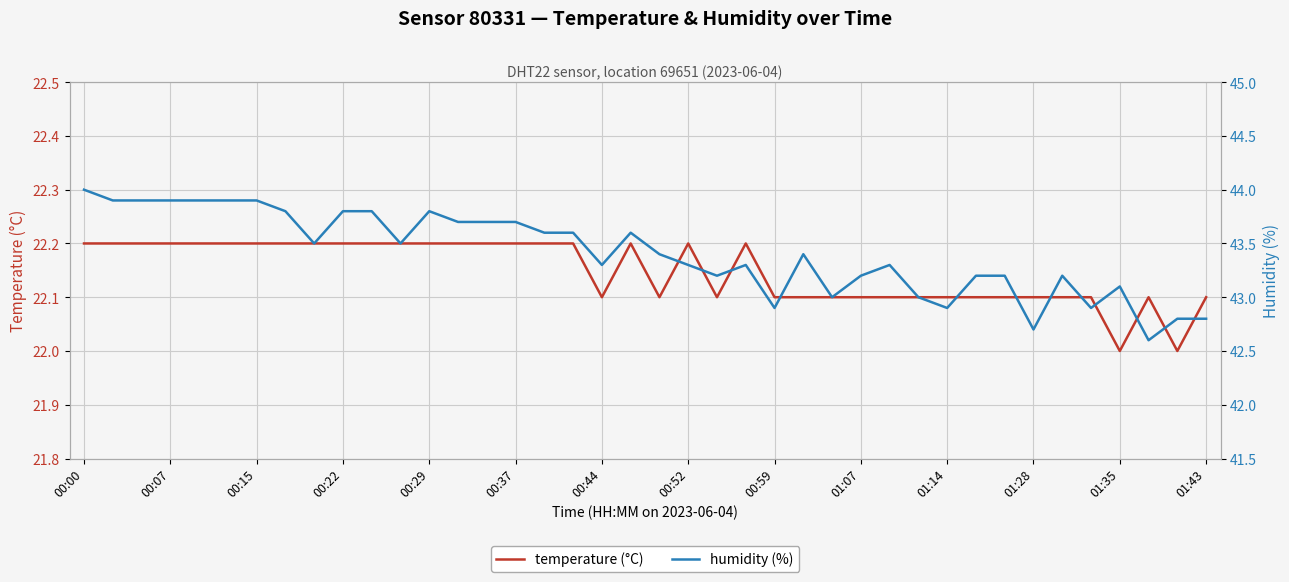

What position from the right is 23?

17